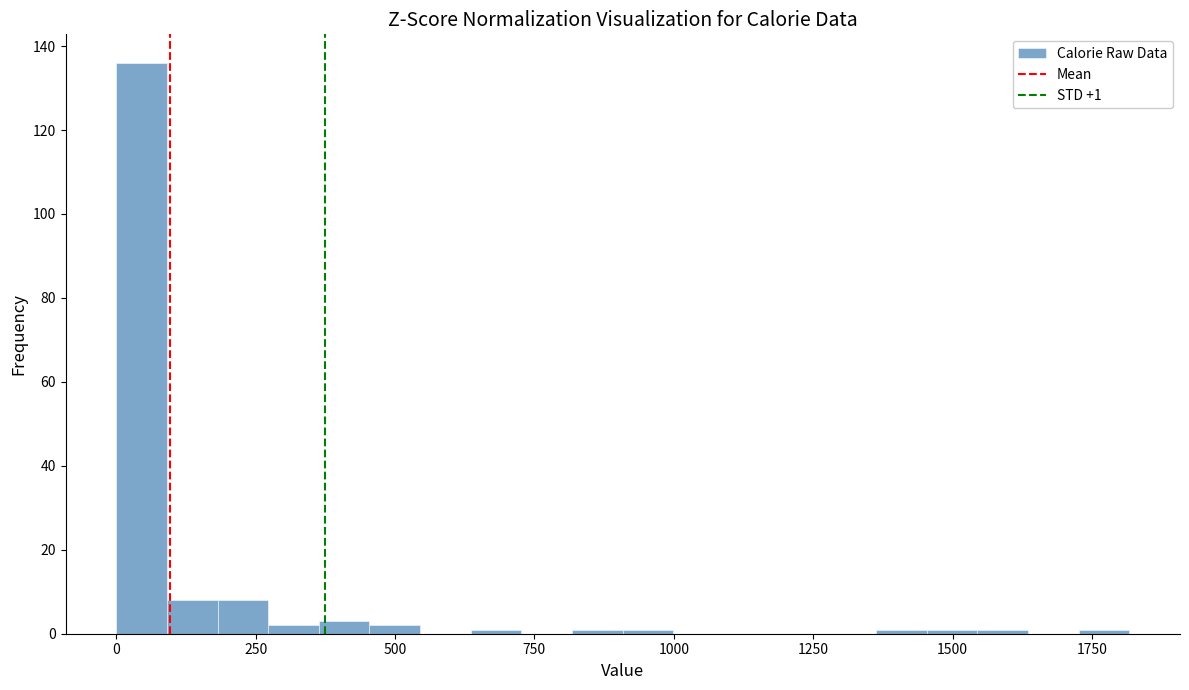

Around what value on the x-axis is the tallest bar? Give the approximate position of its centre, as read against the axis.

50